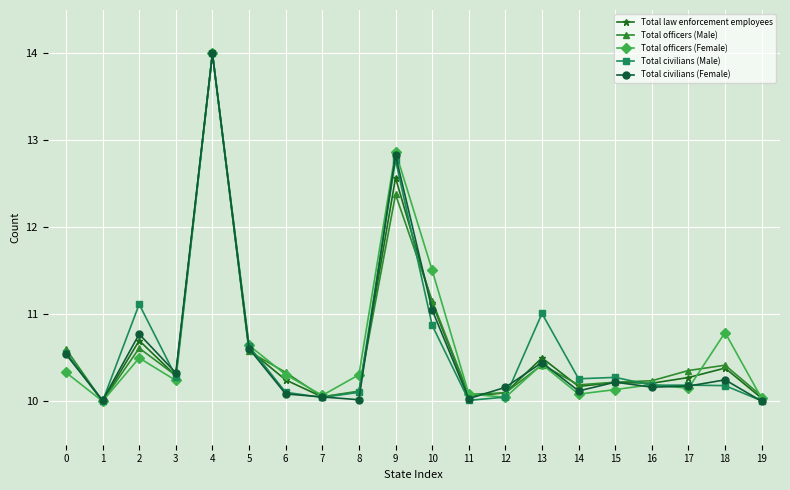

At which category is the sum across all series the highest?

4